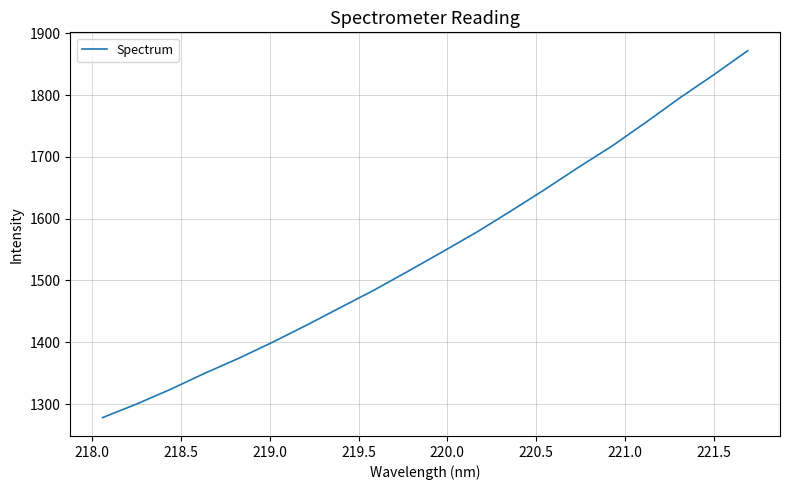

What is the greatest value displayed?

1871.8